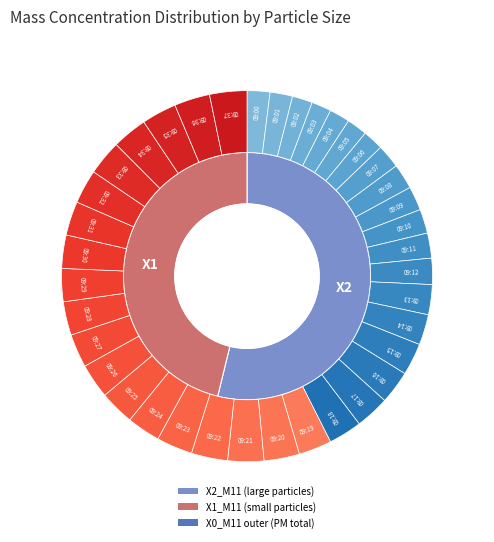

Count the number of slices in the pie.

38